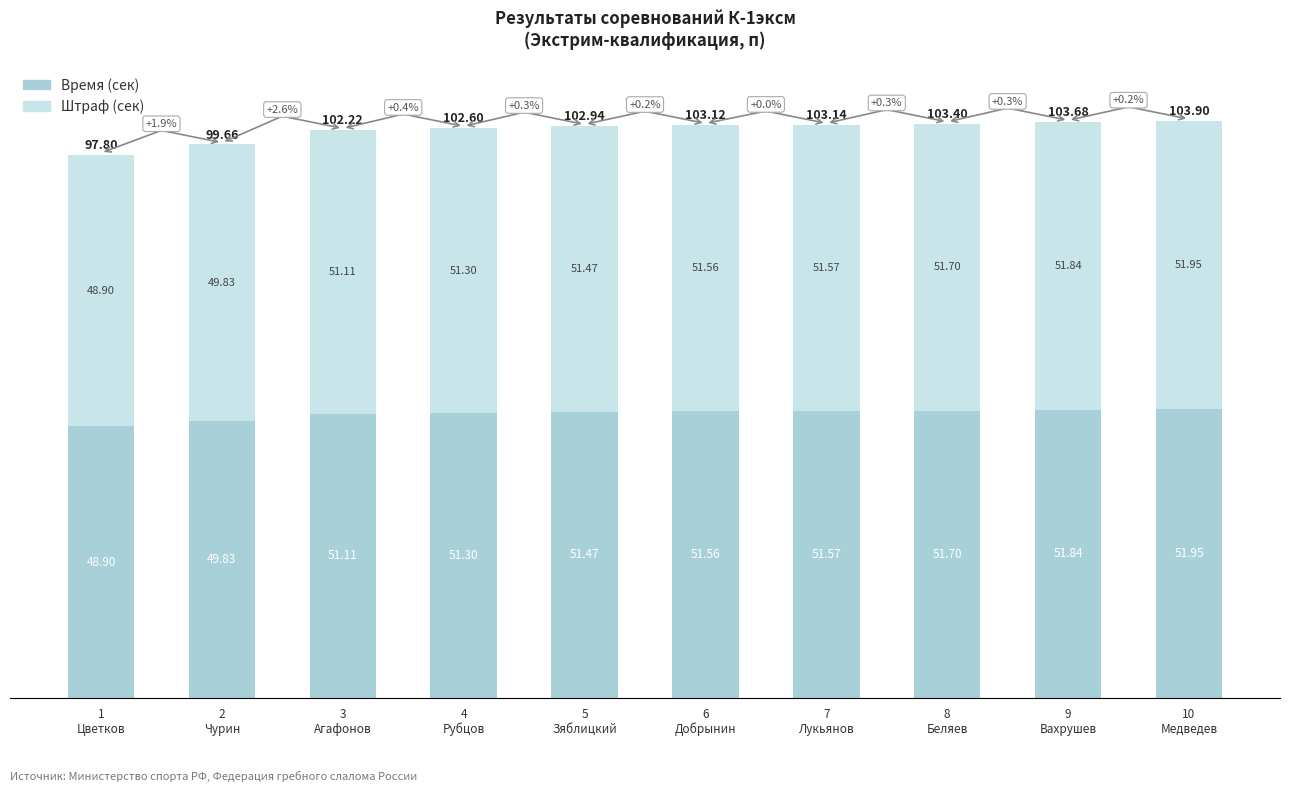

What is the lowest value of the Время (сек) series?

48.9